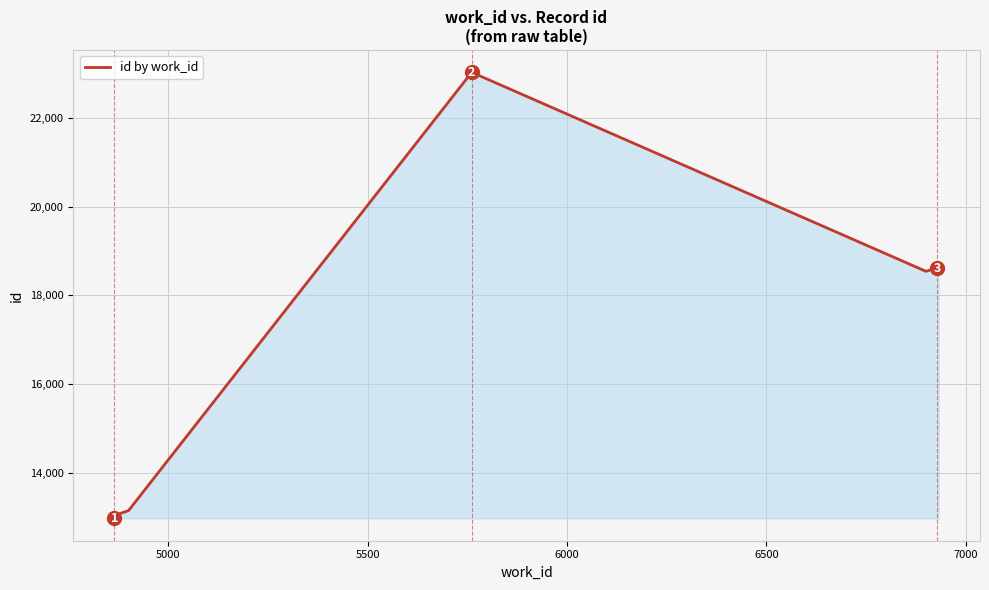

Is it true that the value at 5000 is 18240?

False